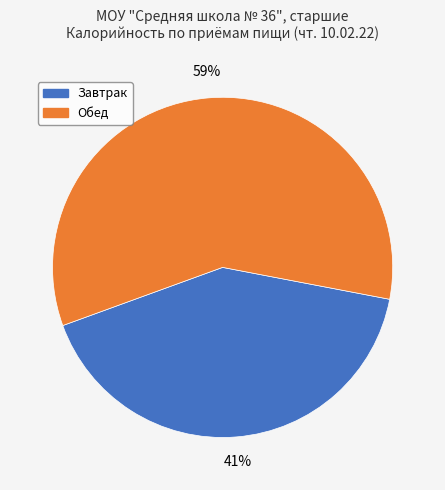

How many slices are in this pie chart?

2